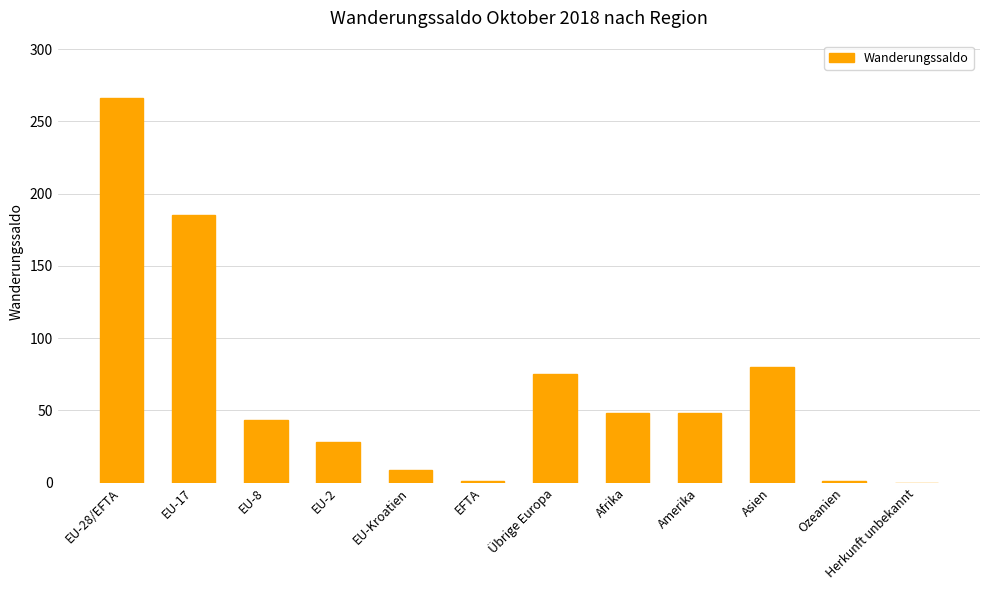

What is the maximum value shown in the chart?

266